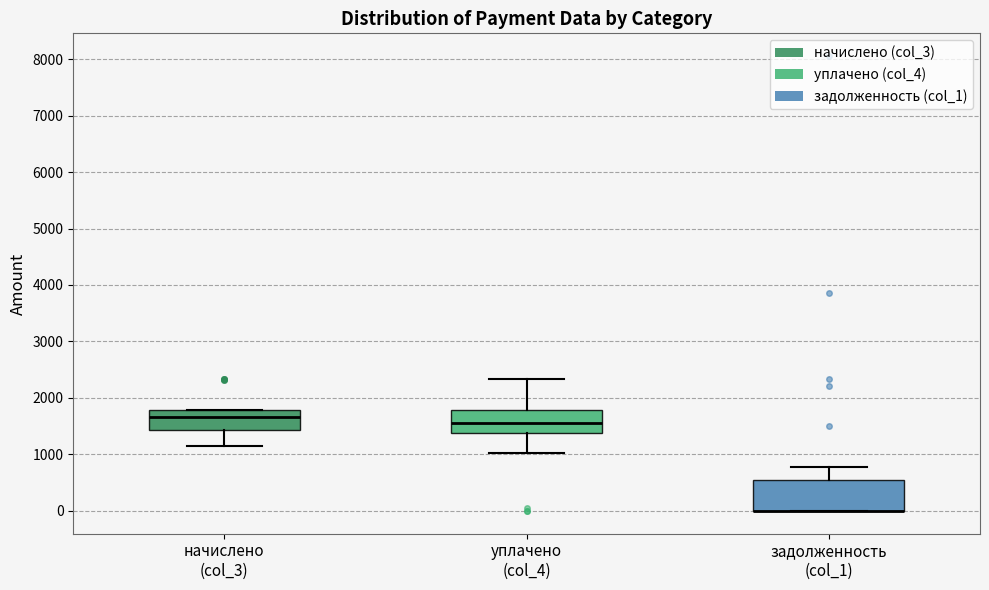

Comparing the boxes themselves (not the whiskers), which one is the tallest?

задолженность (col_1)